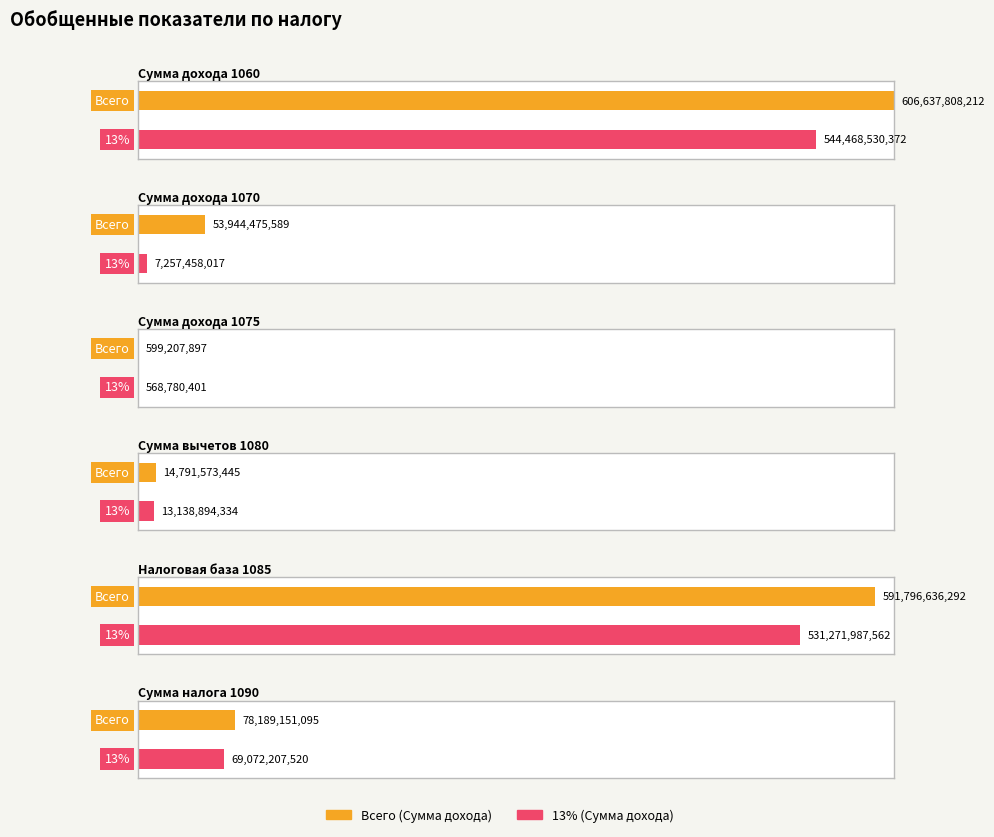

What is the value of the Всего (Сумма дохода) bar at the 6th from the left?

78189151095